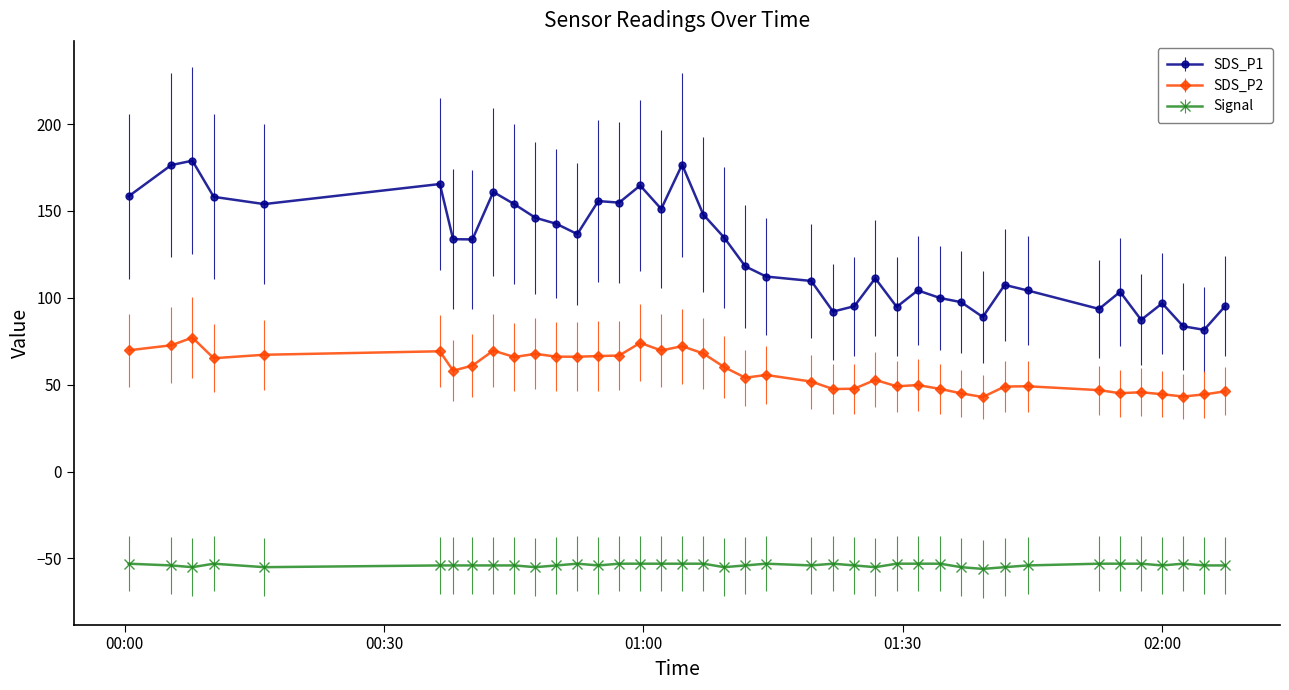

True or false: SDS_P2 has more than 1 points higher than both neighbors.

True